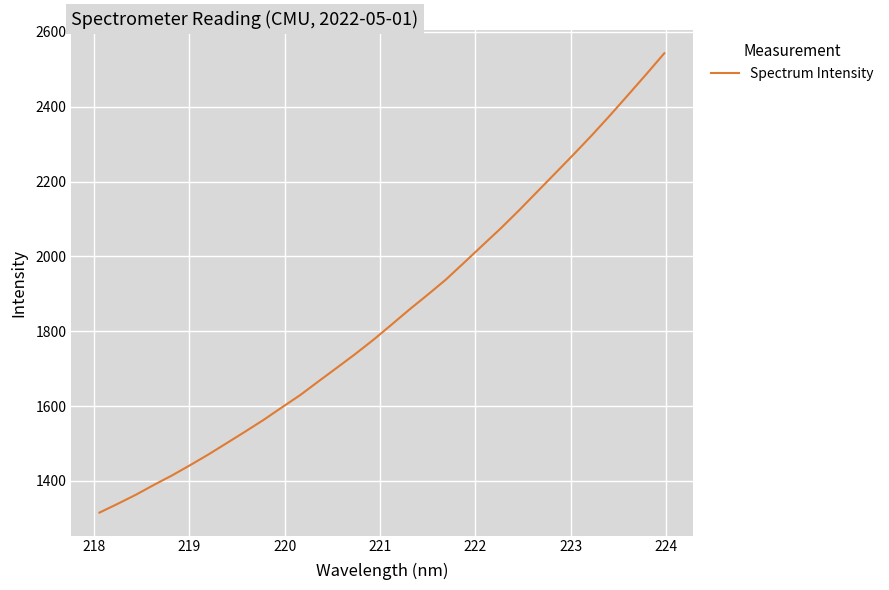

What is the minimum value shown in the chart?

1315.4